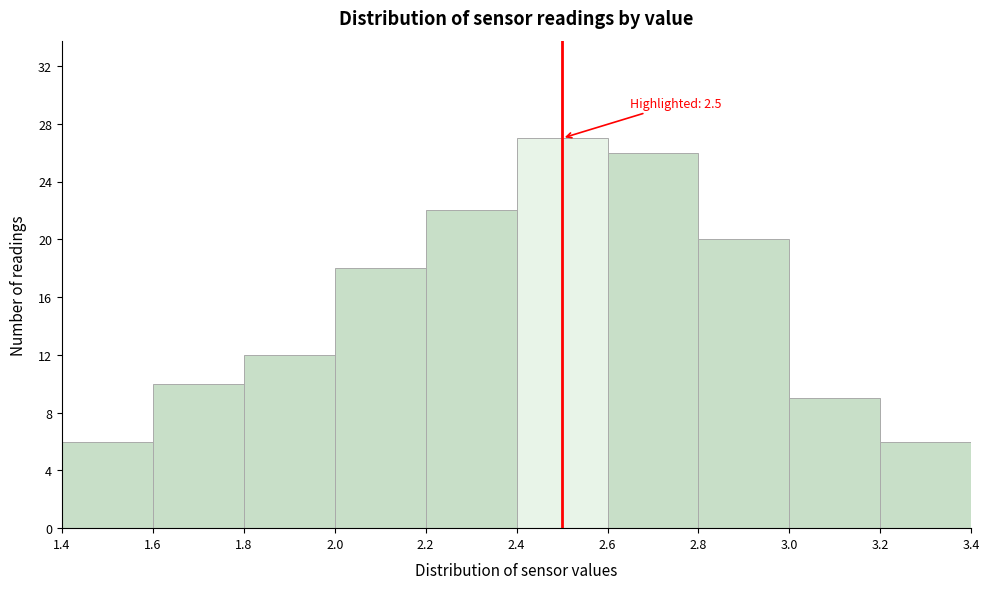

Over which range of the x-axis is the bar tallest?

2.4 to 2.6